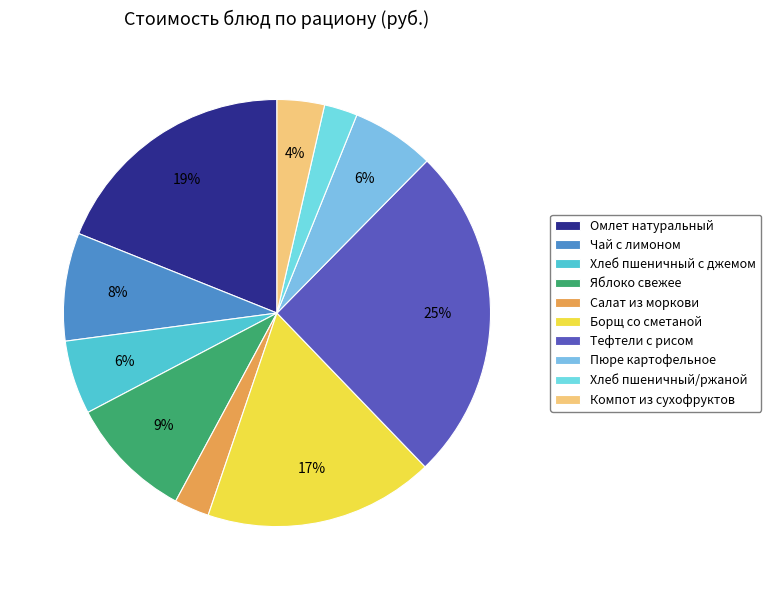

What is the change in value from Омлет натуральный to Тефтели с рисом?

+10.3